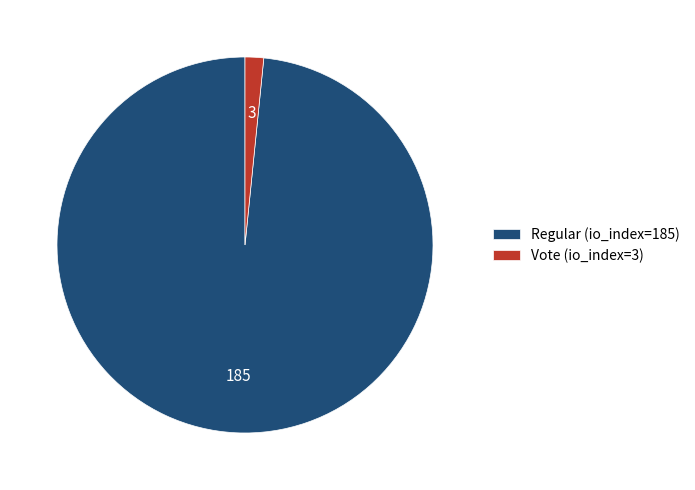

Which slice is the smallest?

Vote (io_index=3)